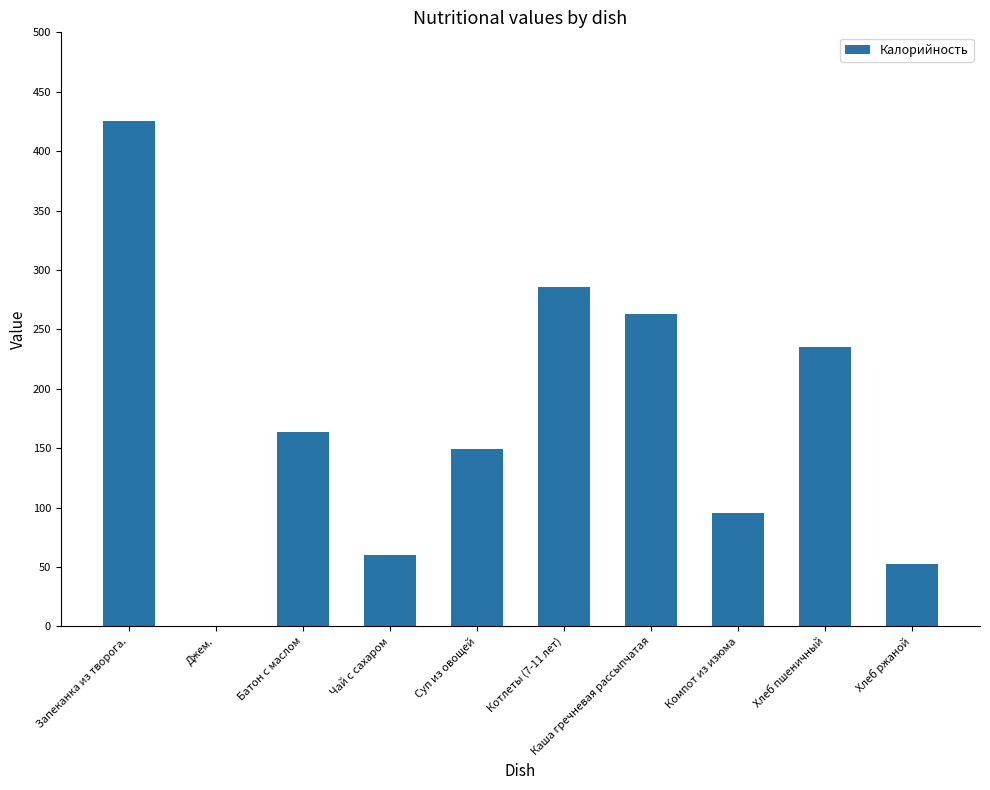

What value does the data have at Батон с маслом?

163.6